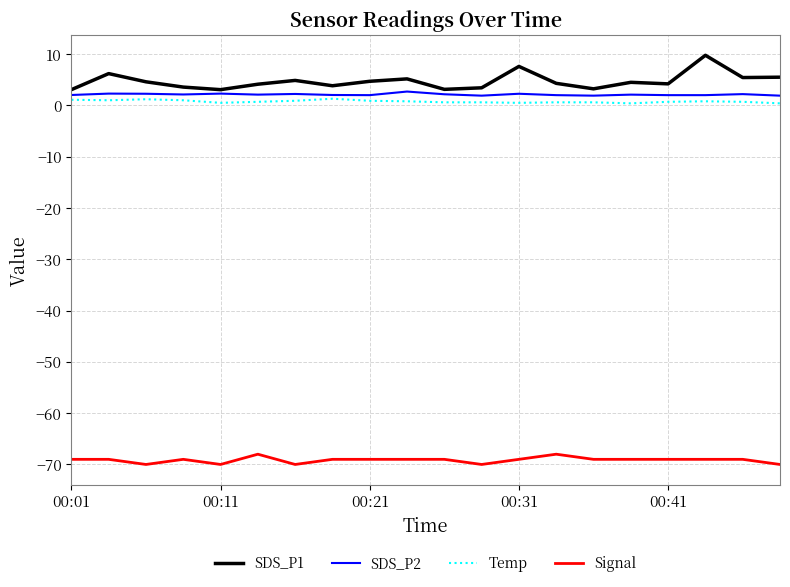

Which series has the largest range (max minus min)?

SDS_P1